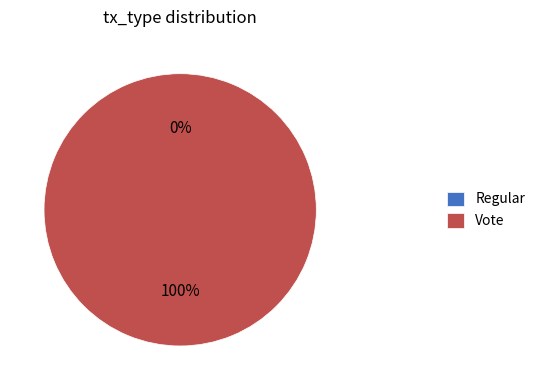

Rank the categories by value from lowest to highest.

Regular, Vote